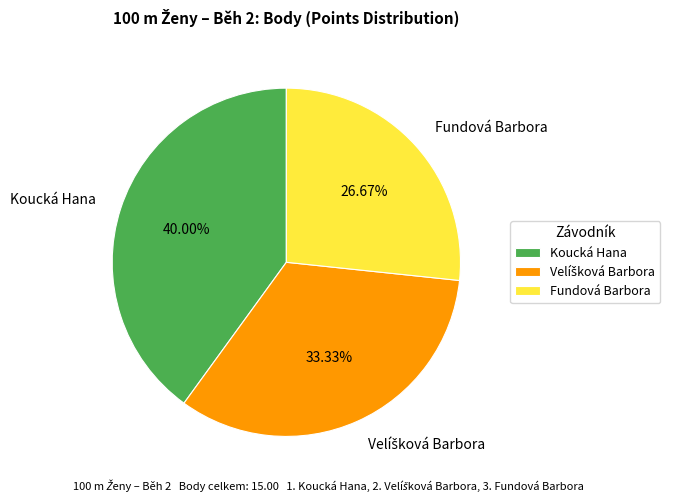

Is it true that Fundová Barbora is 15% of the pie?

False